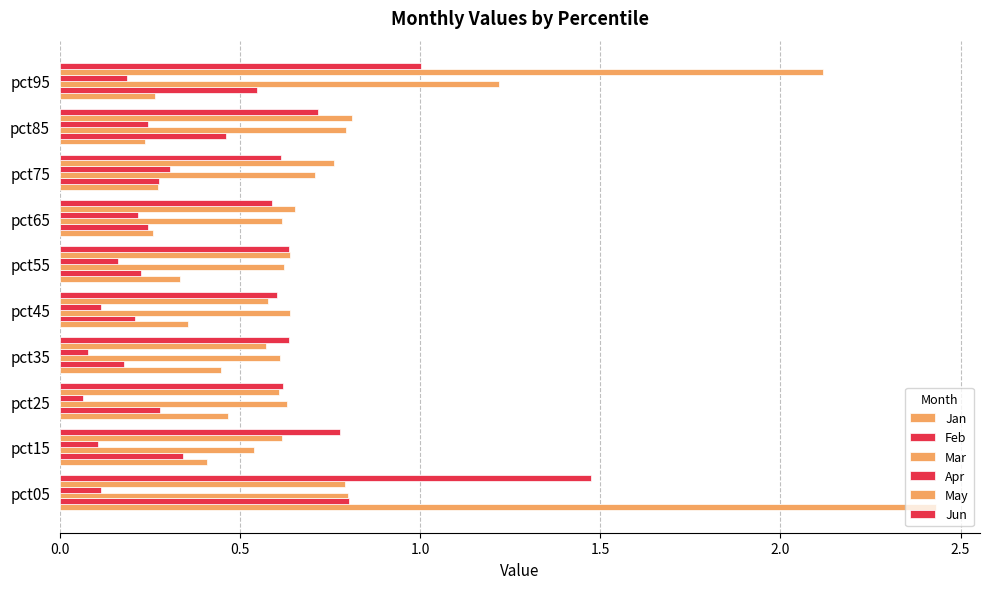

Count the number of categories in the chart.

10